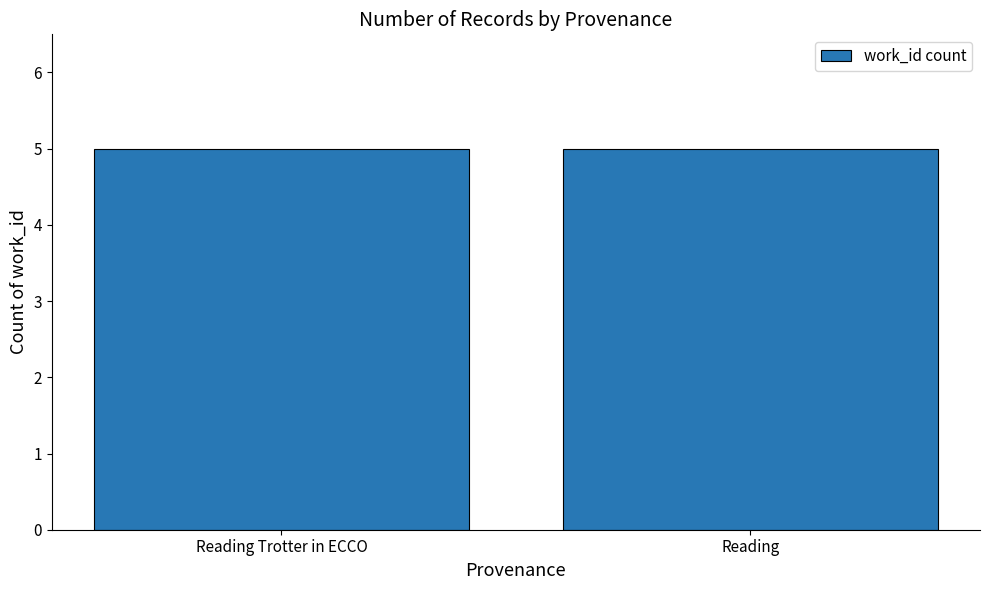

At which category does the chart reach its minimum across all series?

Reading Trotter in ECCO